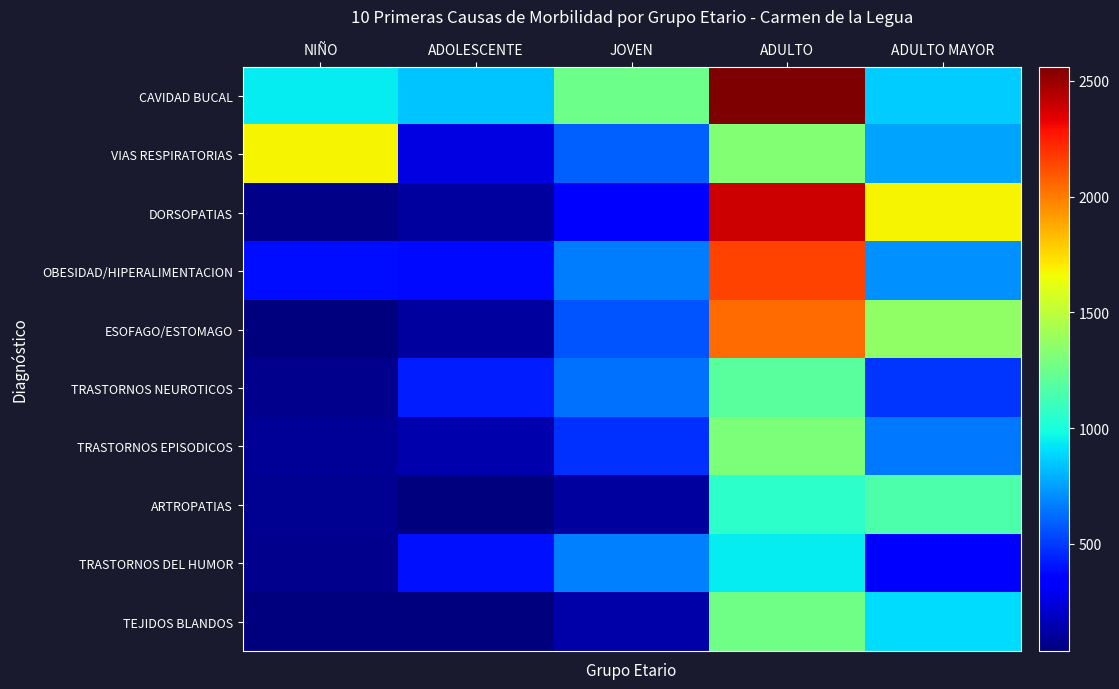

At which category is the sum across all series the highest?

ADULTO